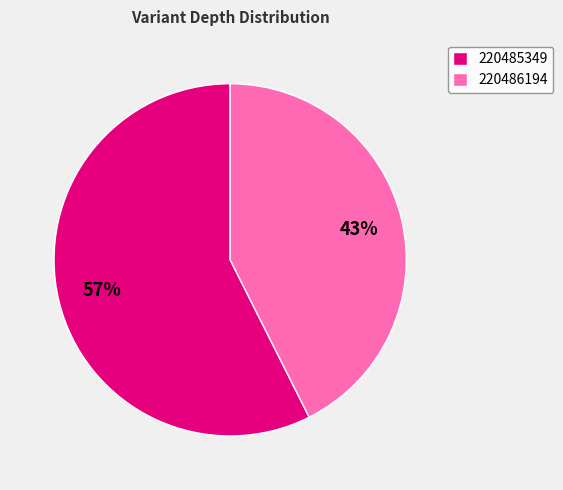

To the nearest percent, what portion does 220485349 represent?

57%